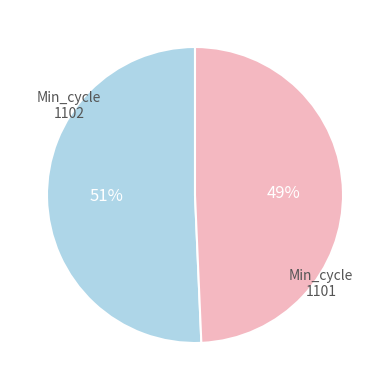

To the nearest percent, what is the average slice percentage?

50%